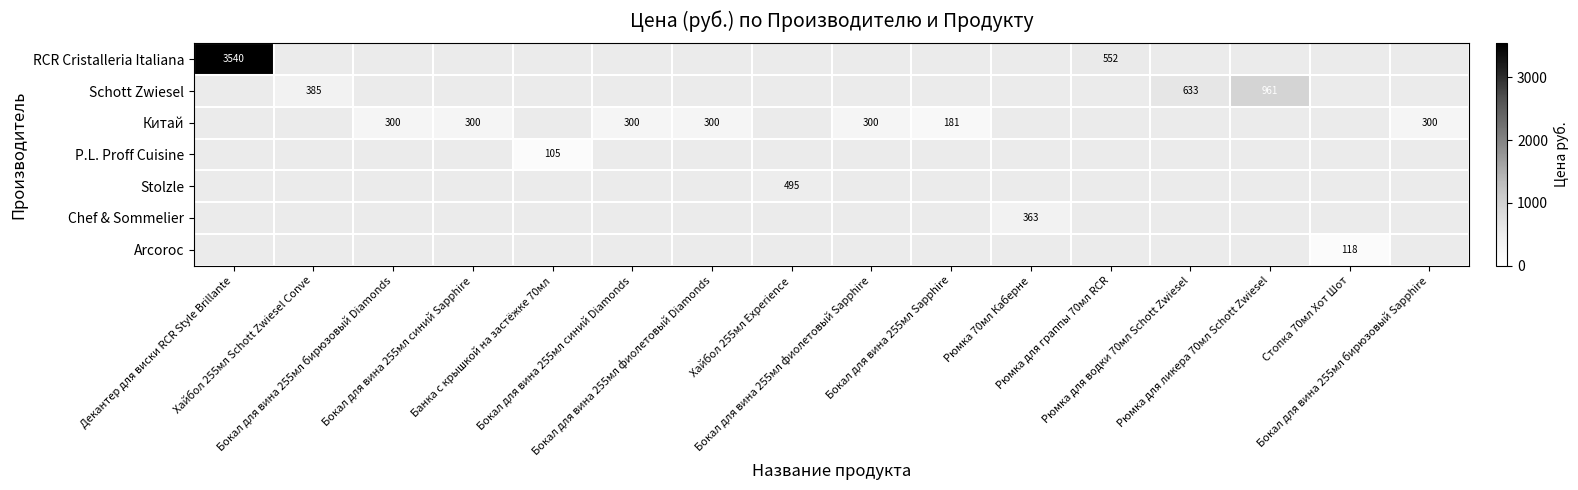

What is the sum of all Stolzle values?

495